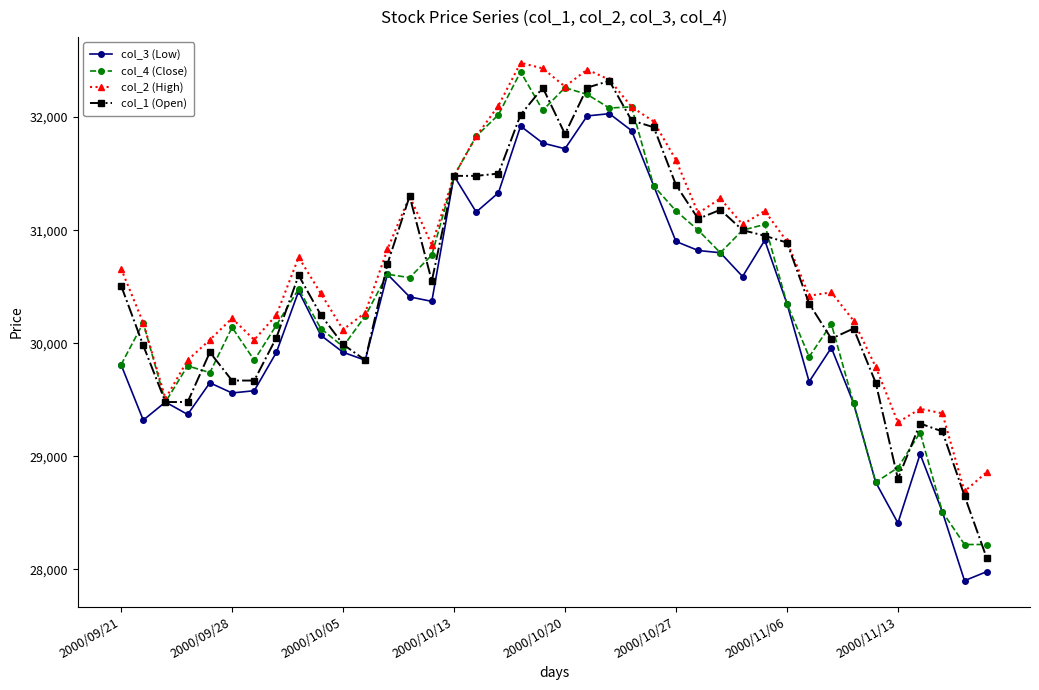

At how many categories does at least one series exceed 28303?

40